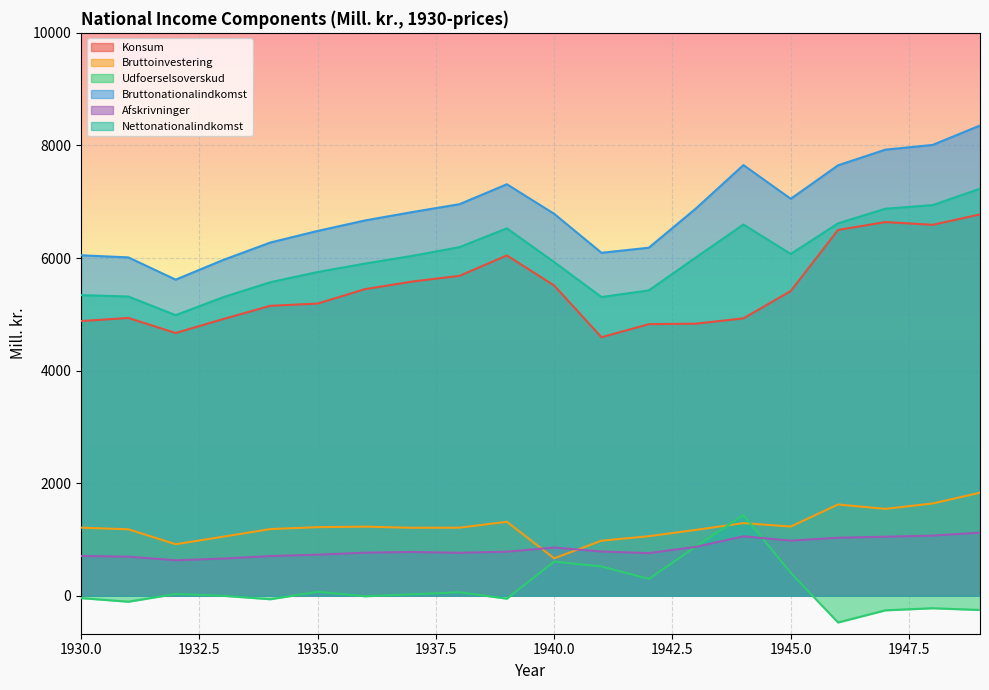

True or false: Nettonationalindkomst and Bruttoinvestering cross at least once.

False